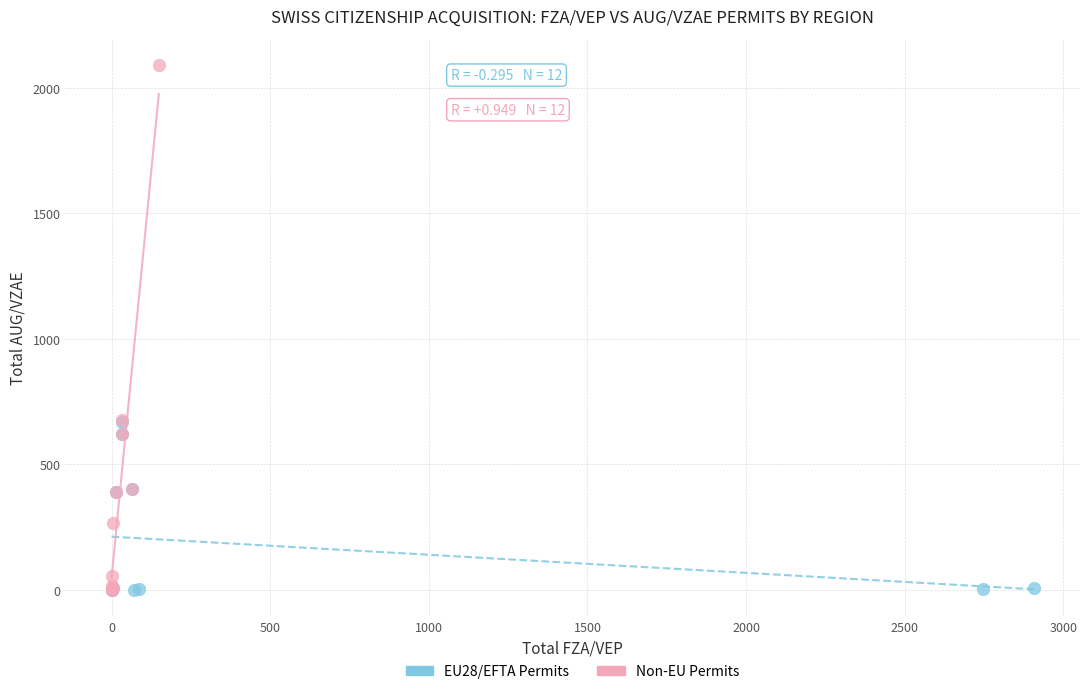

Which series has the largest Y range (max minus min)?

Non-EU Permits